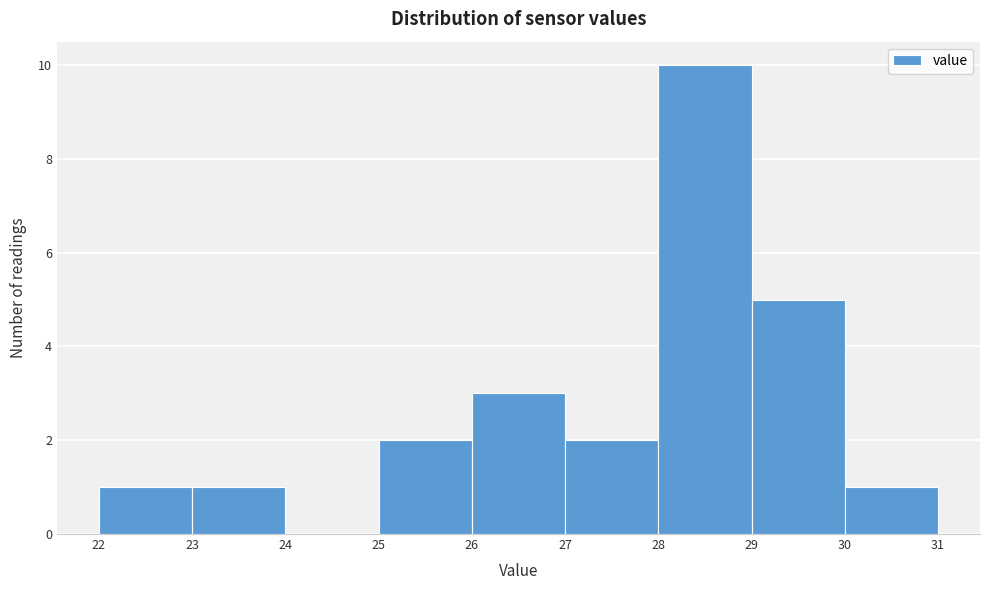

Over which range of the x-axis is the bar tallest?

28 to 29